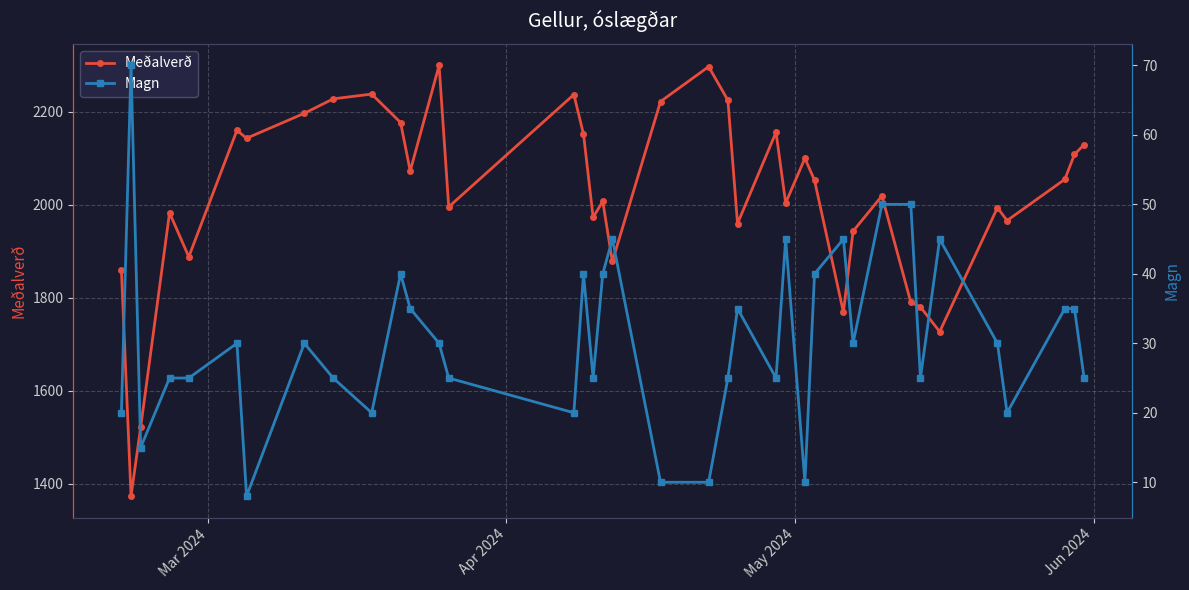

What is the value of the Magn point at the 8th from the left?

30.0